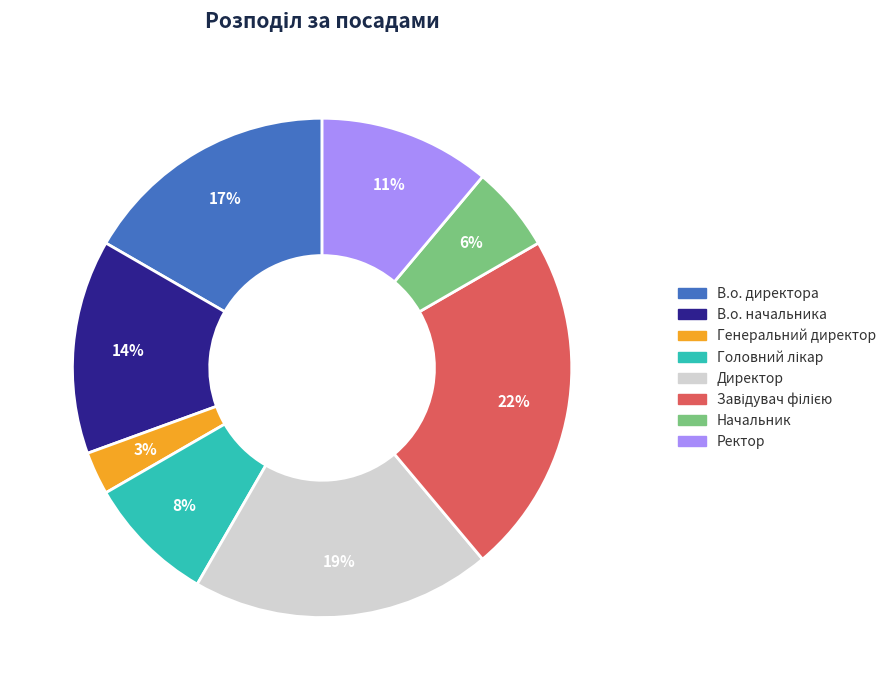

Is В.о. директора the majority of the pie?

No